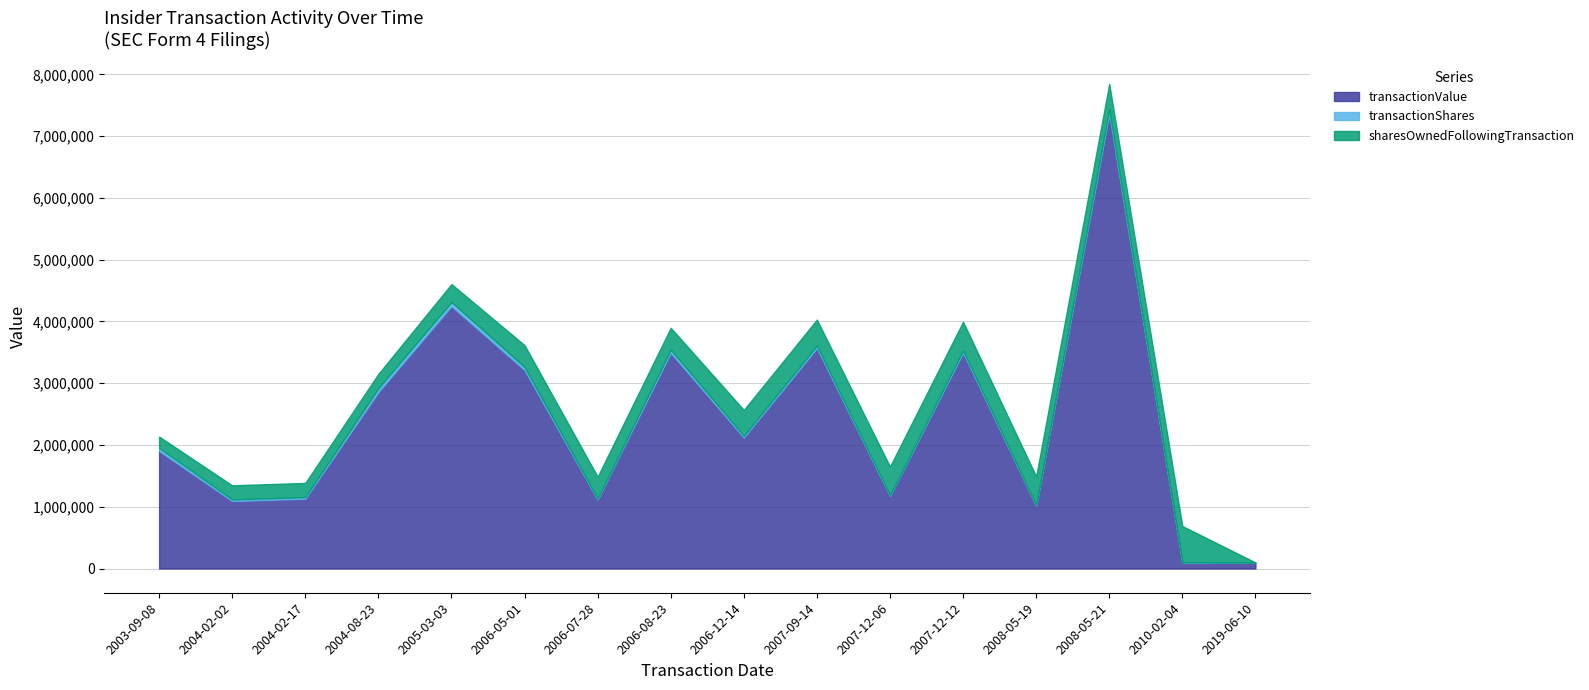

What is the difference between the maximum and minimum values in the transactionShares series?

76722